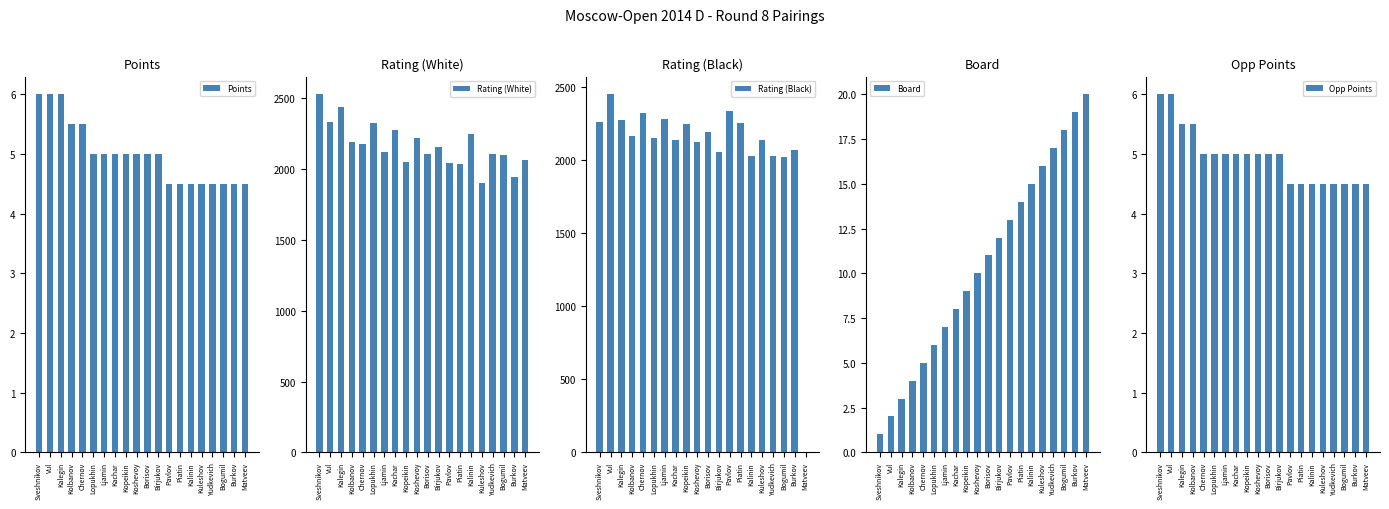

What is the maximum value shown in the chart?

2528.0